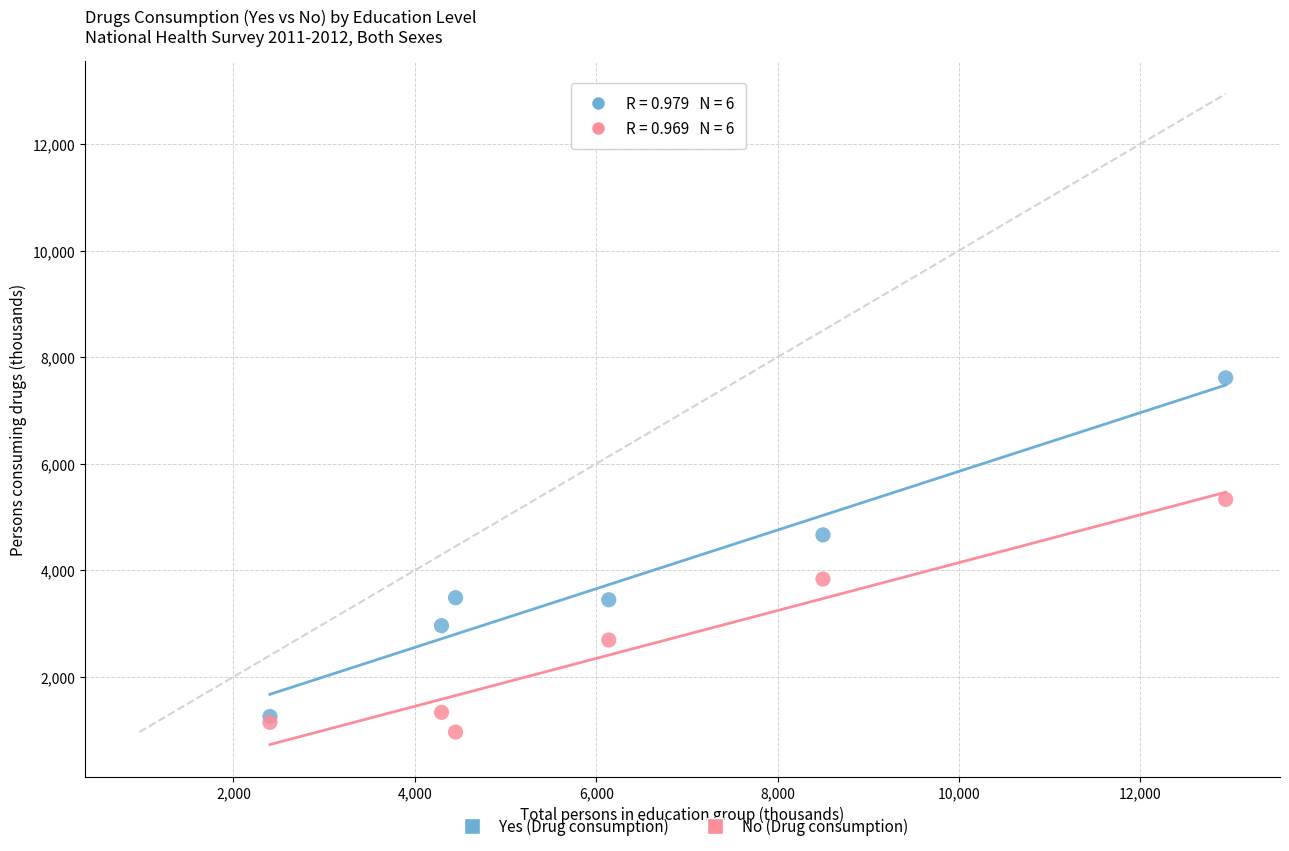

What are all the series names shown in the legend?

Yes (Drug consumption), No (Drug consumption)